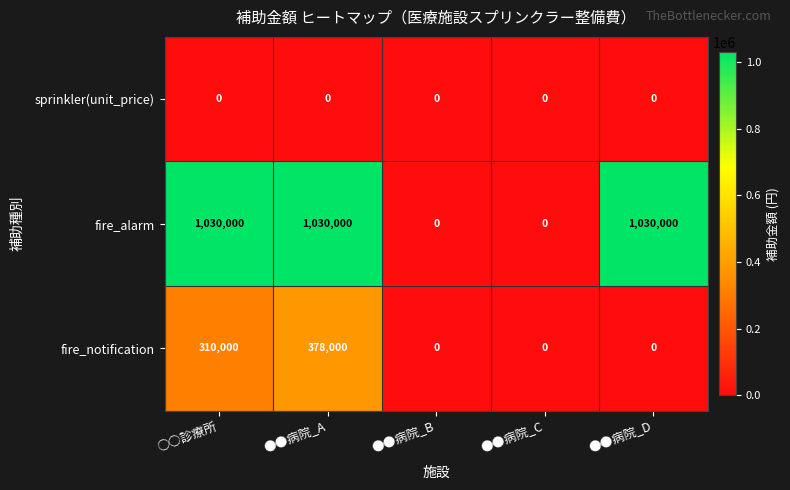

How many data points does each series have?

5